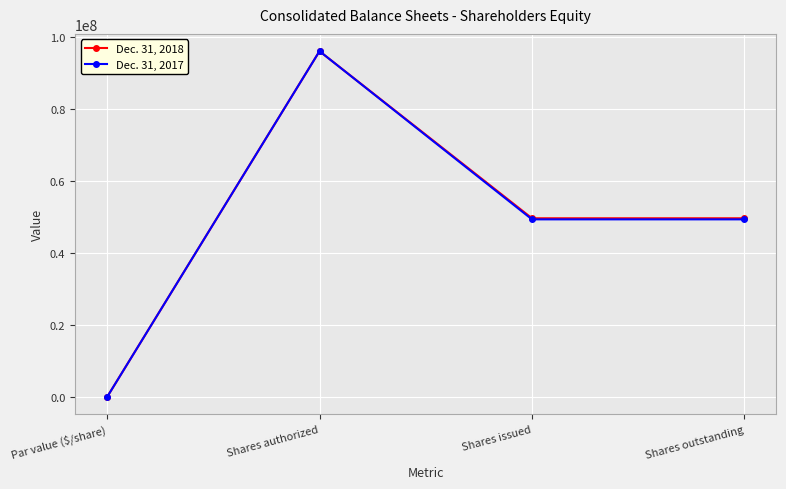

Reading left to right, what are all the values shown in this chart?

Dec. 31, 2018: Par value ($/share)=0	Shares authorized=96000000	Shares issued=49630000	Shares outstanding=49630000
Dec. 31, 2017: Par value ($/share)=0	Shares authorized=96000000	Shares issued=49328000	Shares outstanding=49328000